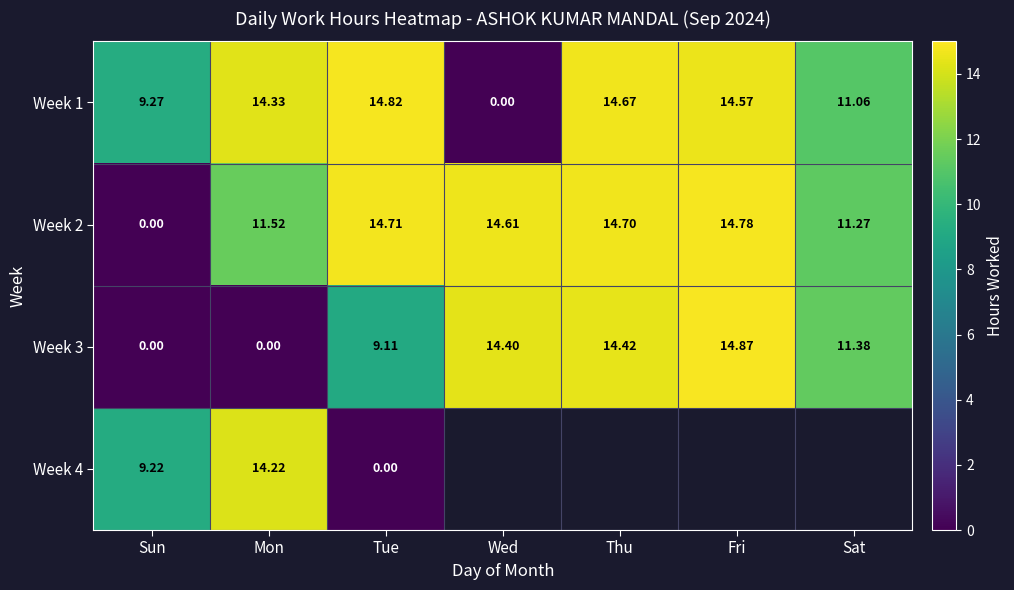

Which category has the highest value across all series?

Fri